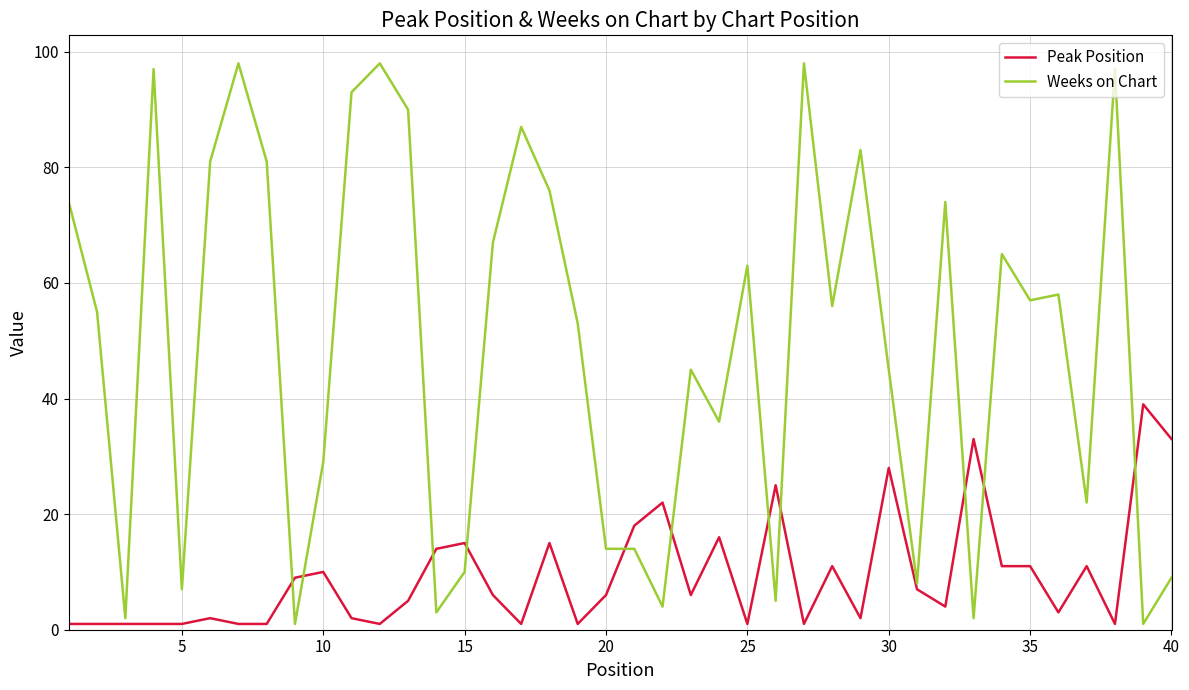

Which series has the largest total across all categories?

Weeks on Chart